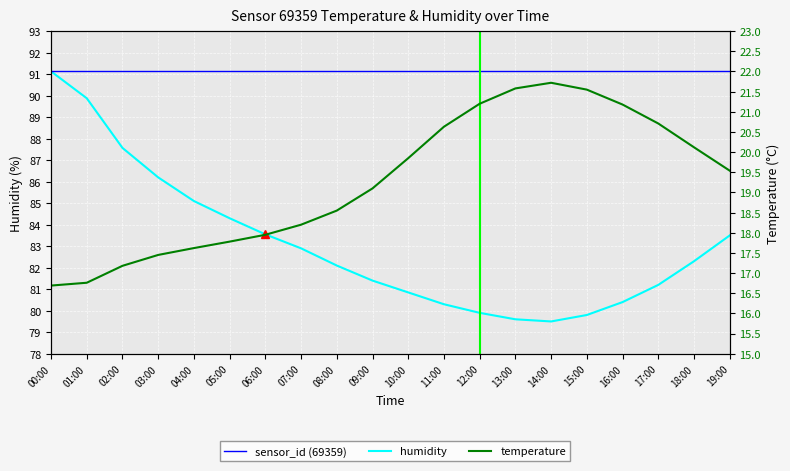

At which label is humidity closest to 85?

04:00